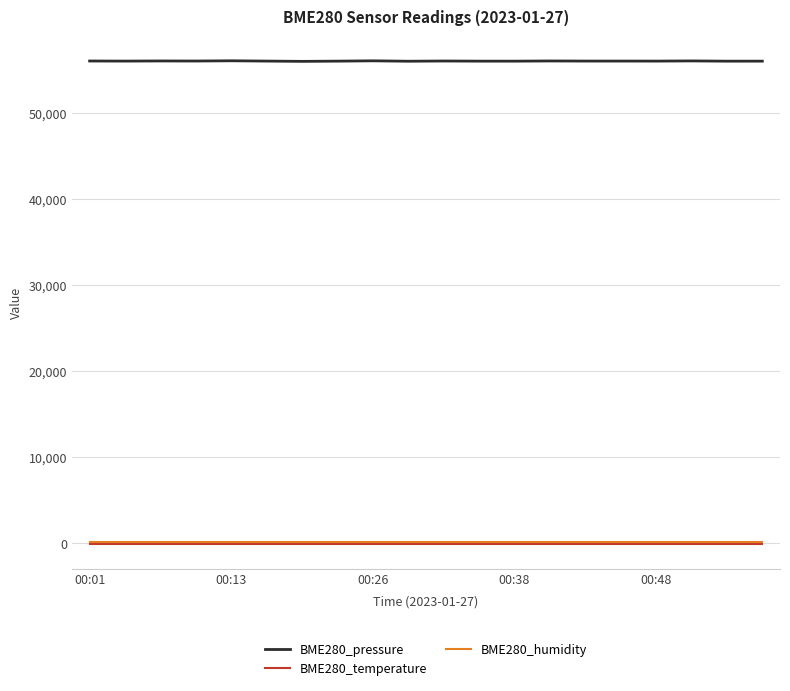

What is the maximum value shown in the chart?

56125.6